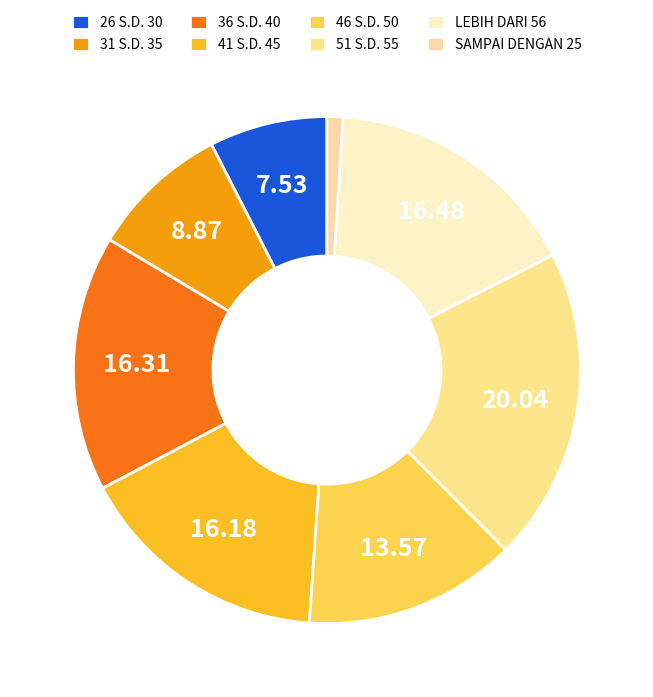

Count the number of slices in the pie.

8